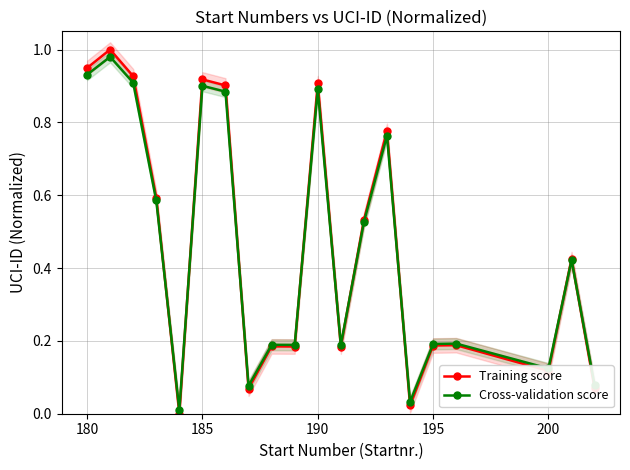

True or false: Training score has more than 0 interior local peaks.

True